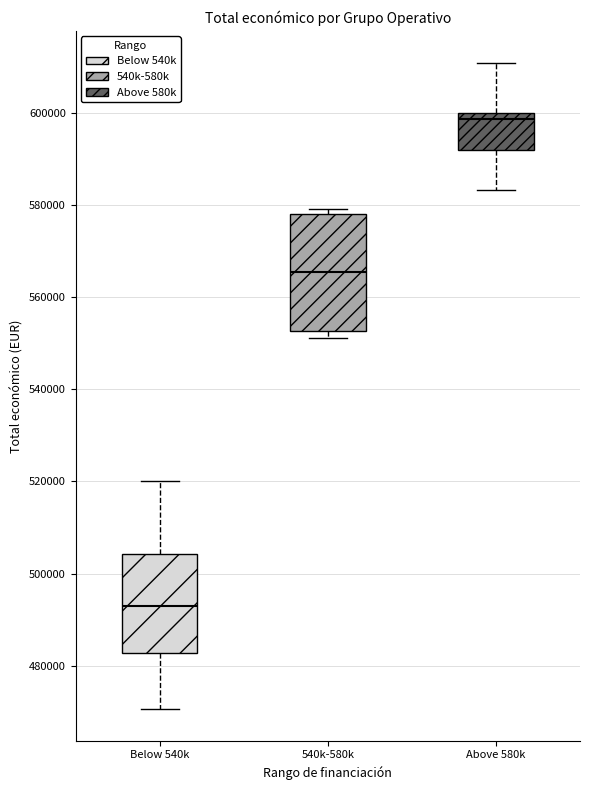

Where is the lower edge of the box for Below 540k on the y-axis? The values are not printed on the chart, so give them approximately, as read against the axis.

482000